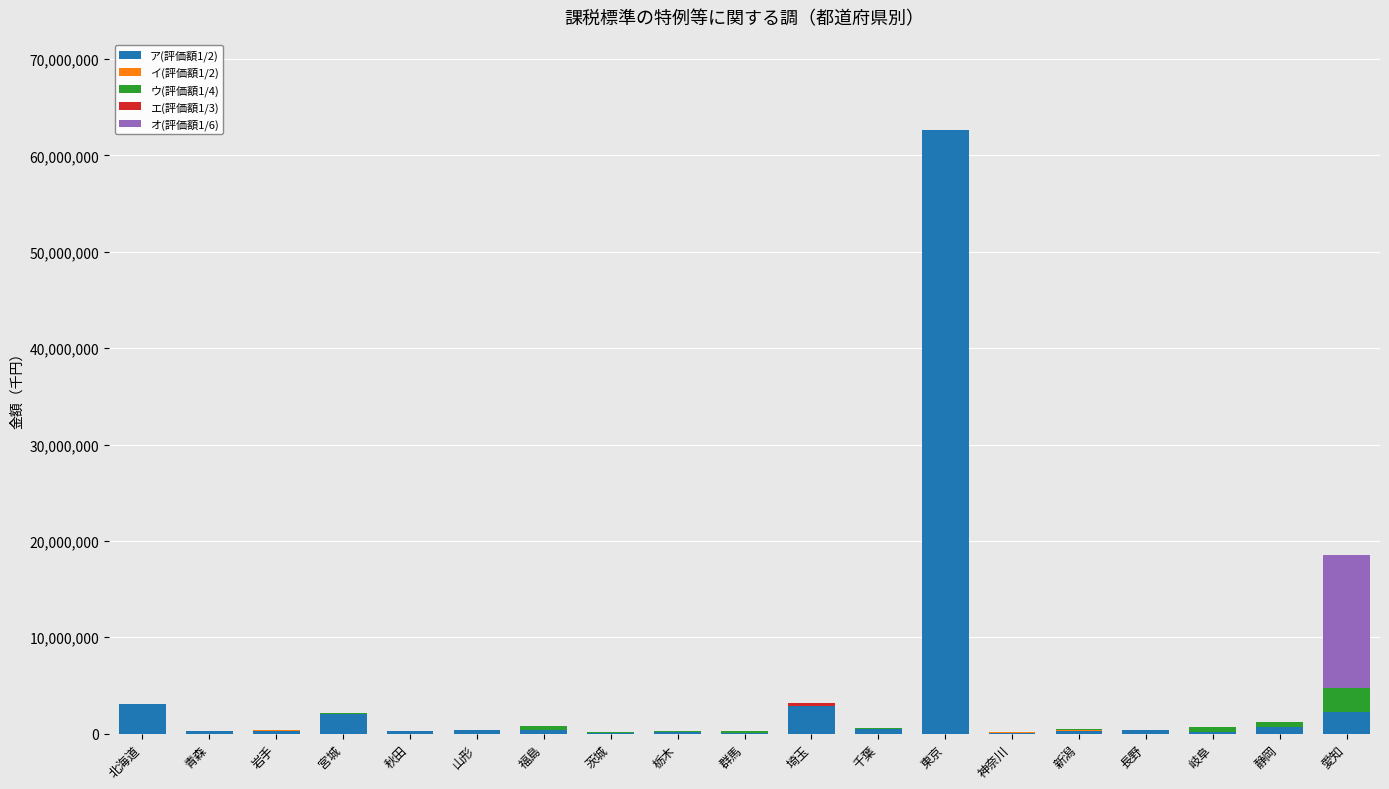

At which category is the sum across all series the highest?

東京